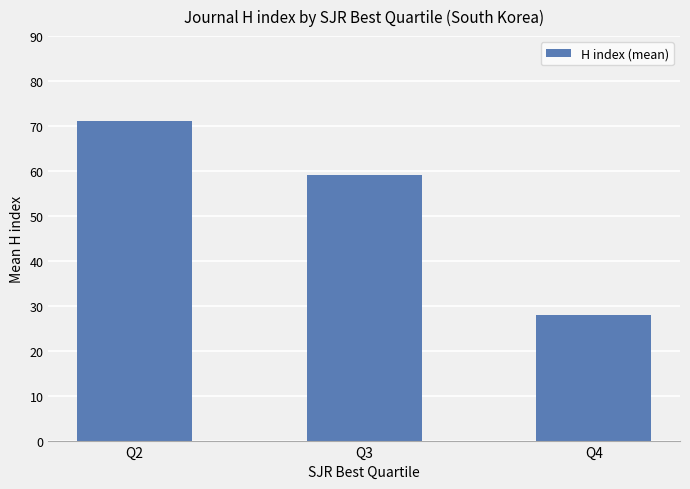

Which label corresponds to the smallest value in the chart?

Q4